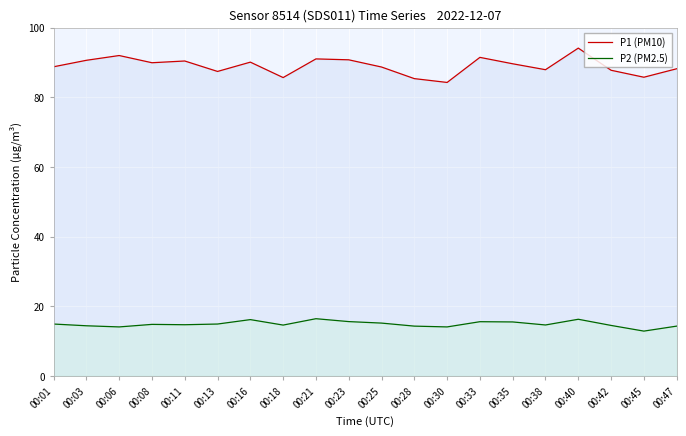

What is the difference between the second highest and minimum values in the P2 (PM2.5) series?

3.4